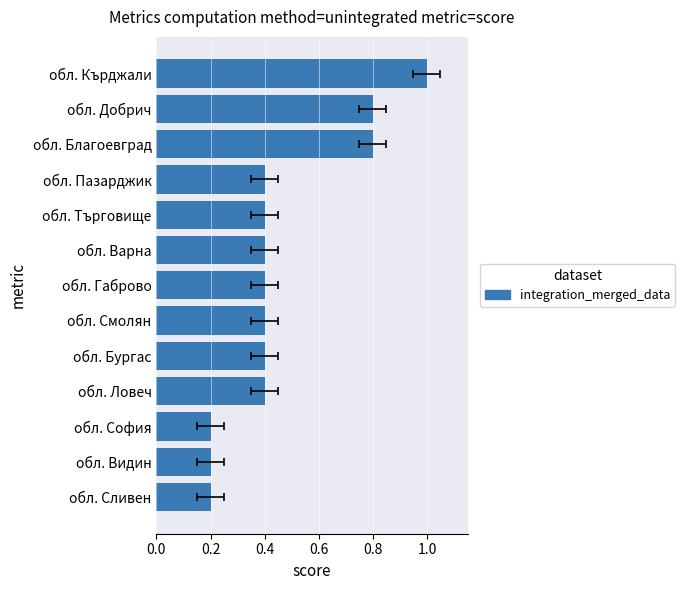

What is the greatest value displayed?

1.0